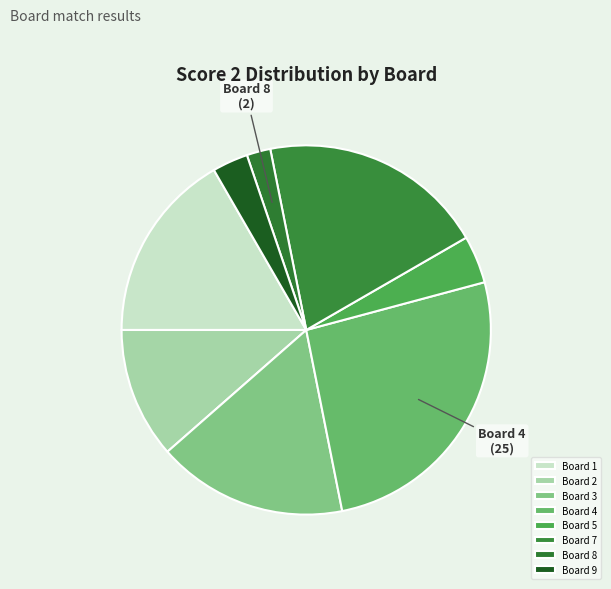

How many segments does this pie chart have?

8